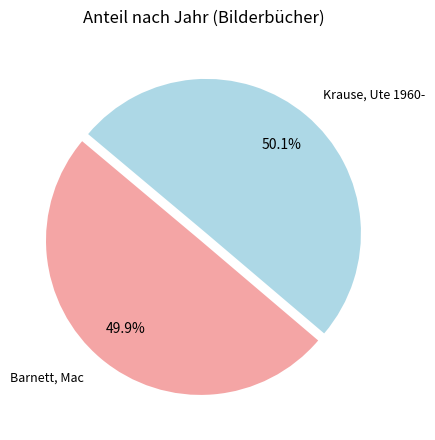

Is there a majority slice in this chart?

Yes